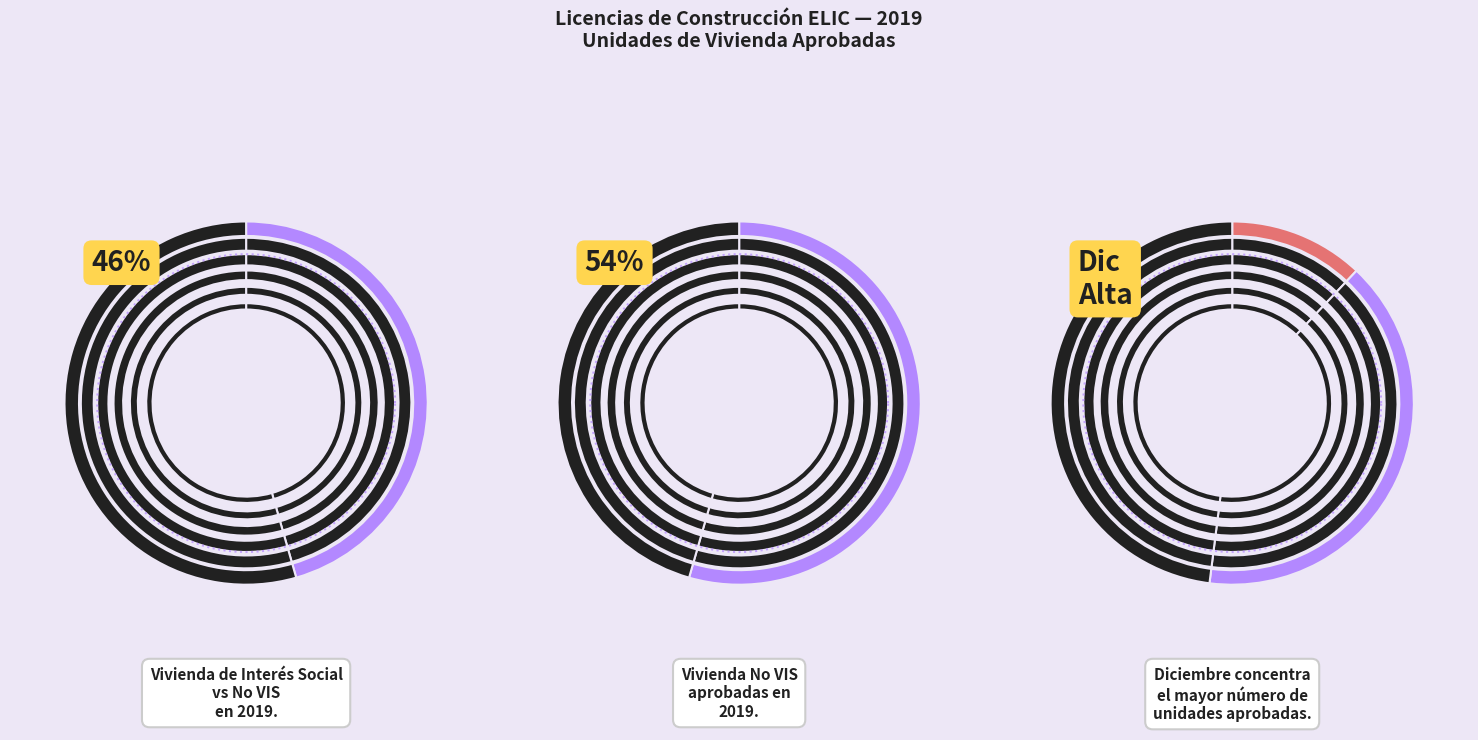

The Septiembre slice represents 8% of the pie. True or false?

True